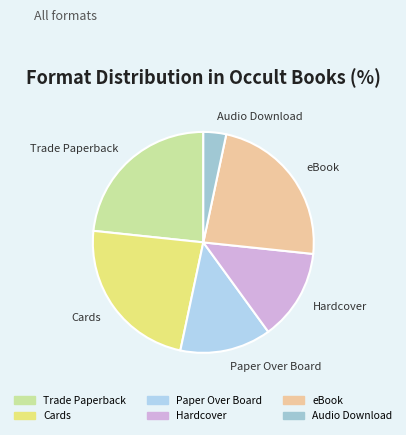

Which has a higher value, Paper Over Board or Audio Download?

Paper Over Board